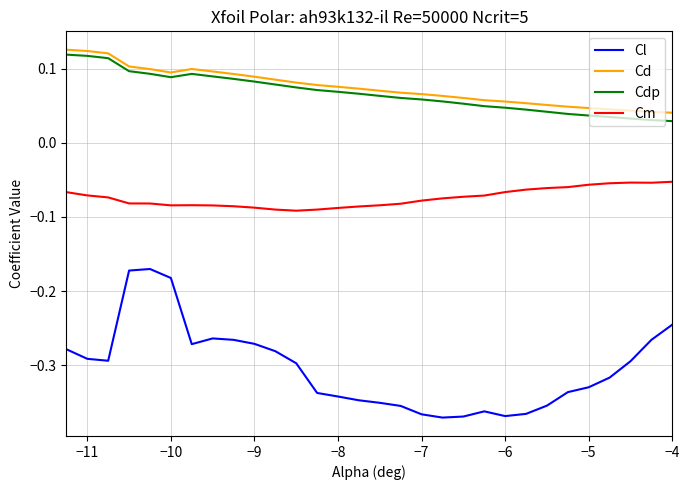

Count the number of categories in the chart.

30